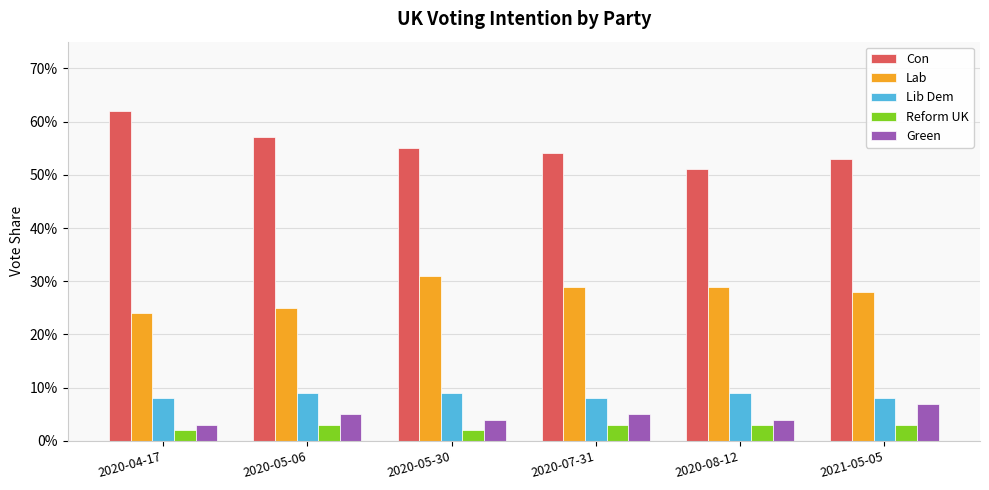

Reading right to left, extract all data points from this chart.

Con: 0.5	0.5	0.5	0.6	0.6	0.6
Lab: 0.3	0.3	0.3	0.3	0.2	0.2
Lib Dem: 0.1	0.1	0.1	0.1	0.1	0.1
Reform UK: 0.0	0.0	0.0	0.0	0.0	0.0
Green: 0.1	0.0	0.1	0.0	0.1	0.0